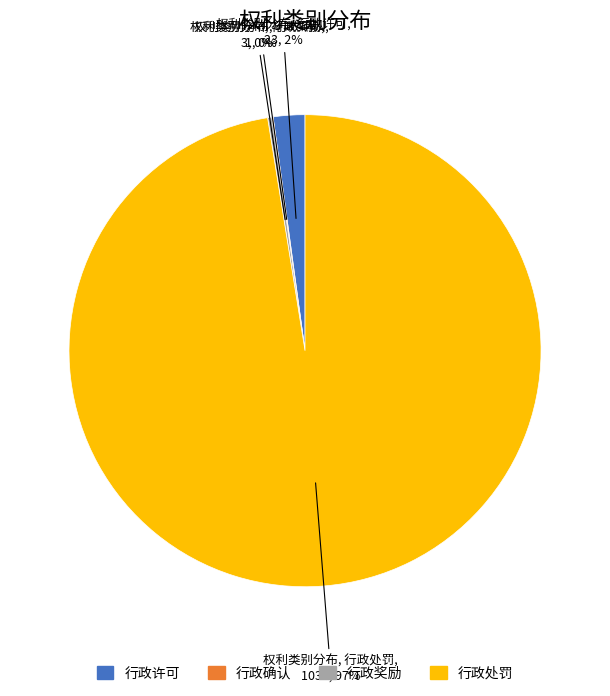

Between 行政许可 and 行政处罚, which is larger?

行政处罚